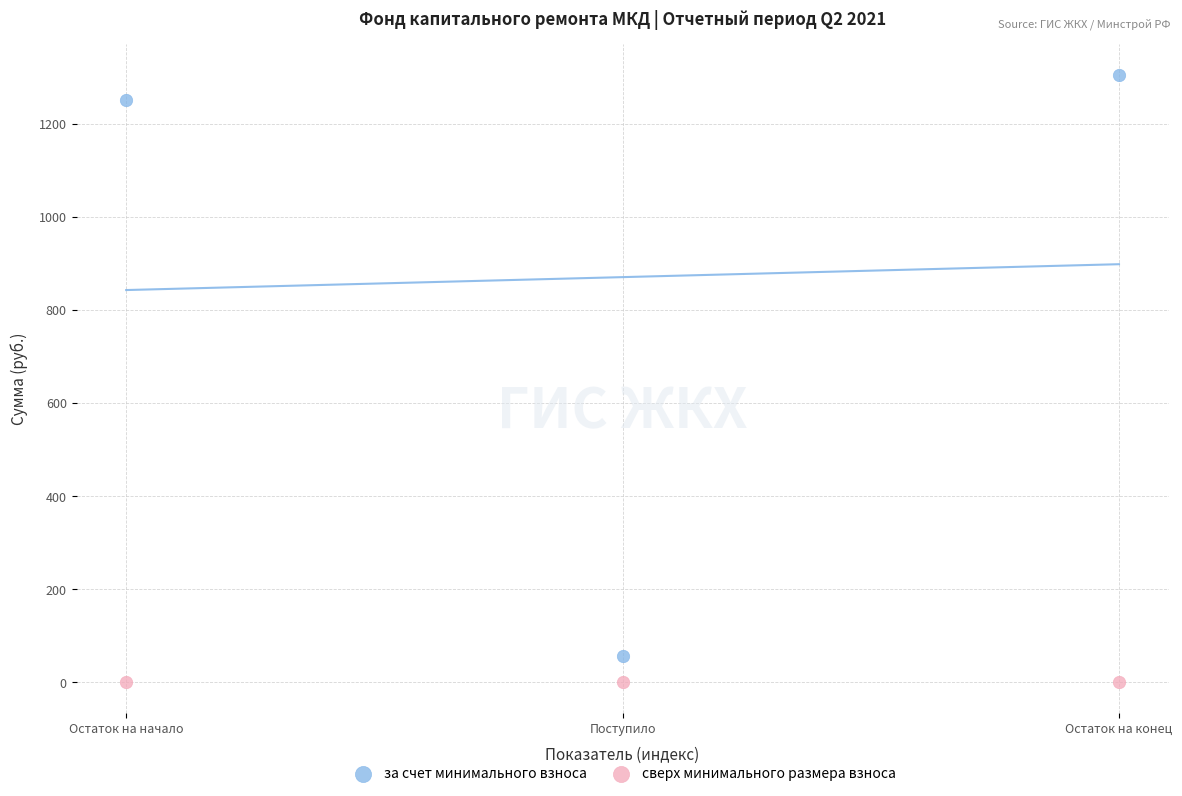

In the за счет минимального взноса series, what Y value is closest to 680?

1250.8